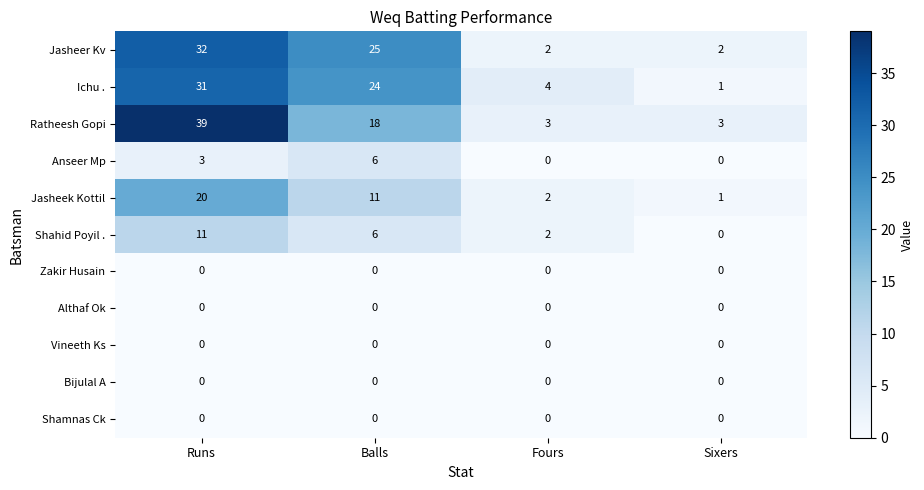

At which category is the sum across all series the highest?

Runs